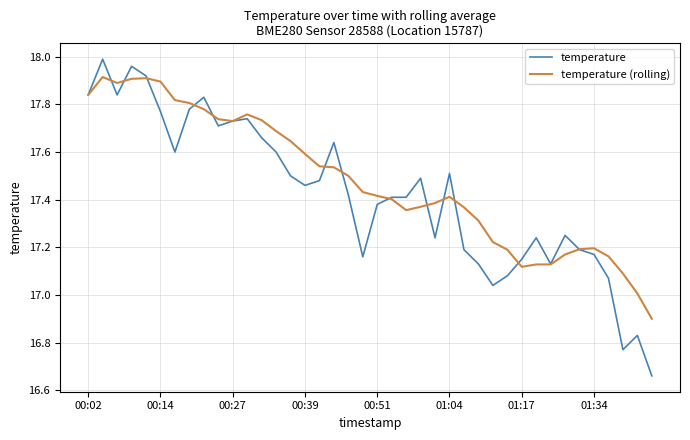

List the series in order of their peak value, highest first.

temperature, temperature (rolling)